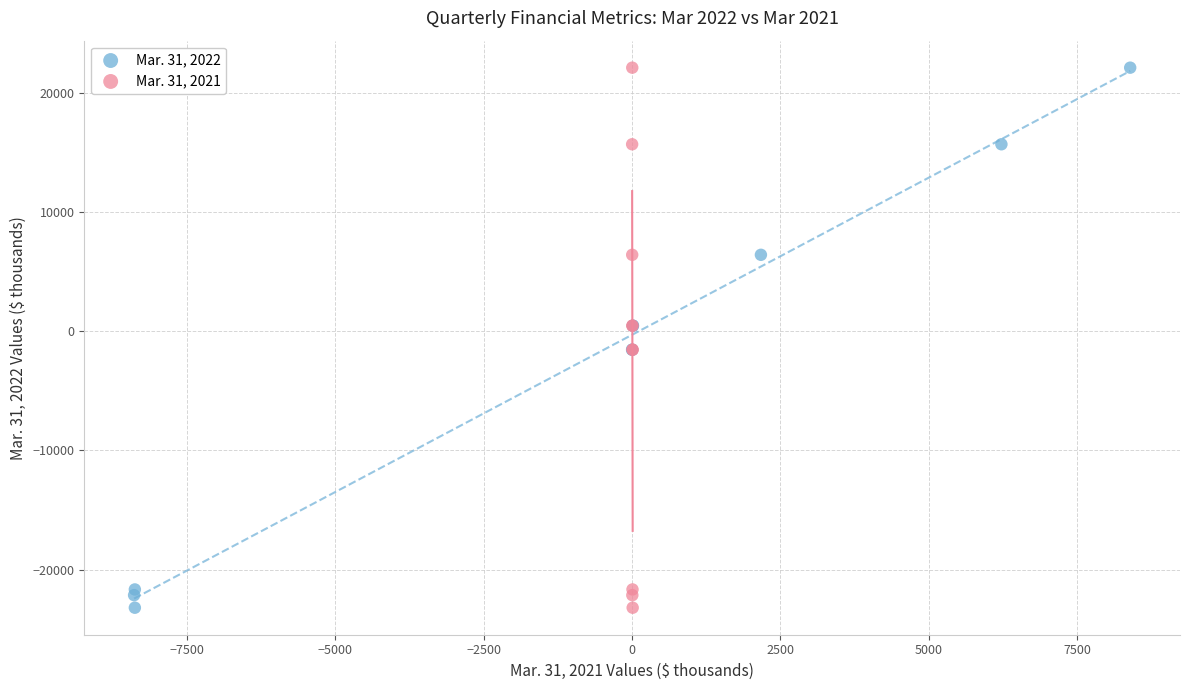

What are all the series names shown in the legend?

Mar. 31, 2022, Mar. 31, 2021